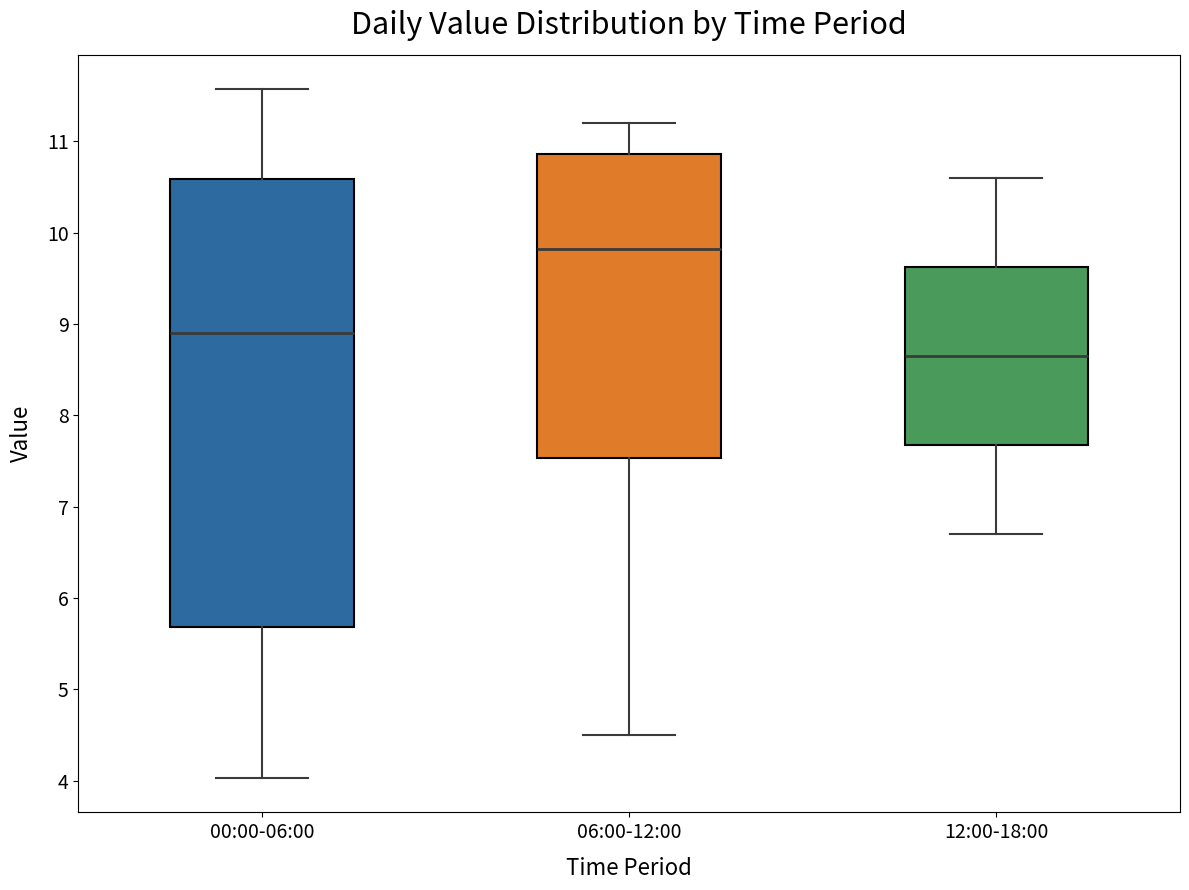

Reading left to right, transcribe this box plot: for each box, give where its median line is, the range the box spans, and where its two whiskers end, as read against the y-axis. The values are not printed on the chart, so give them approximately, as read against the axis.

00:00-06:00: median 8.9, box 5.7 to 10.6, whiskers 4.0 to 11.6
06:00-12:00: median 9.8, box 7.5 to 10.9, whiskers 4.5 to 11.2
12:00-18:00: median 8.7, box 7.7 to 9.6, whiskers 6.7 to 10.6